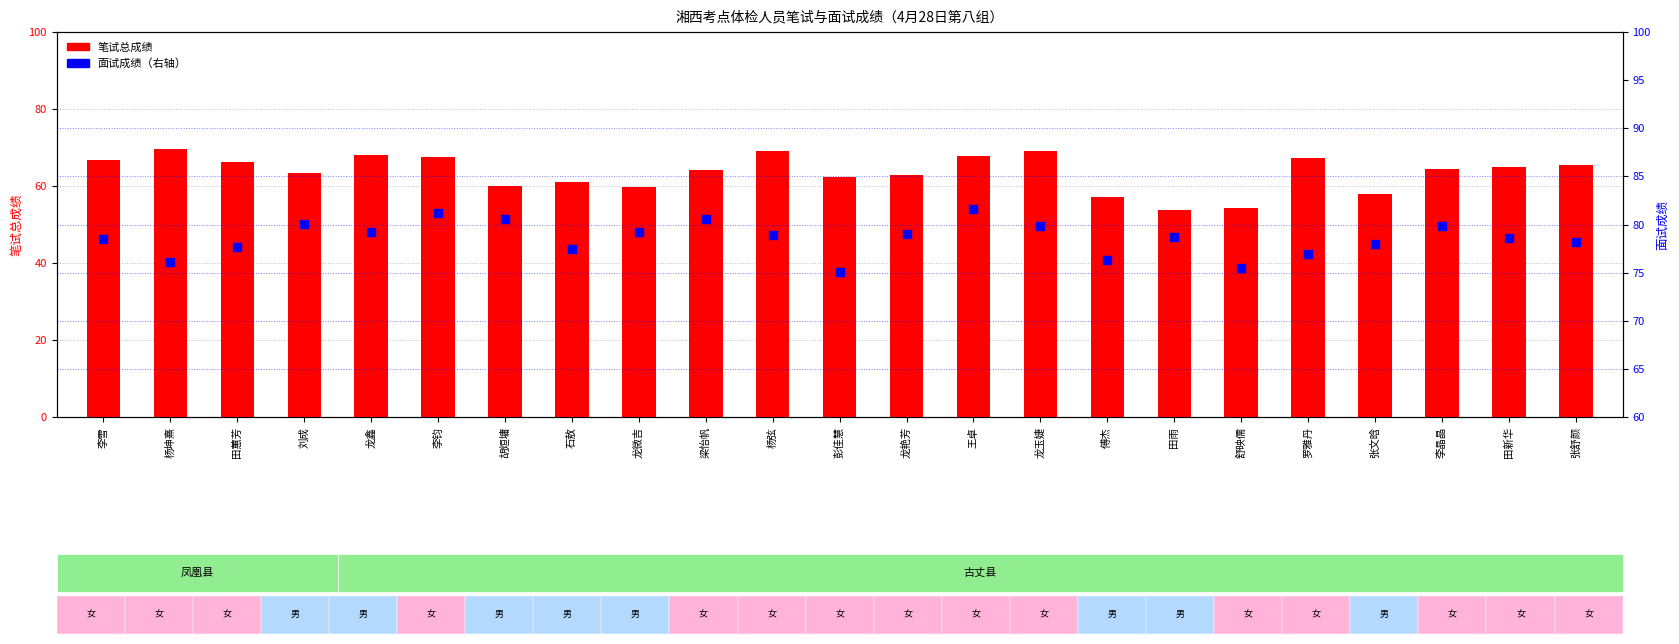

What are all the series names shown in the legend?

笔试总成绩, 面试成绩